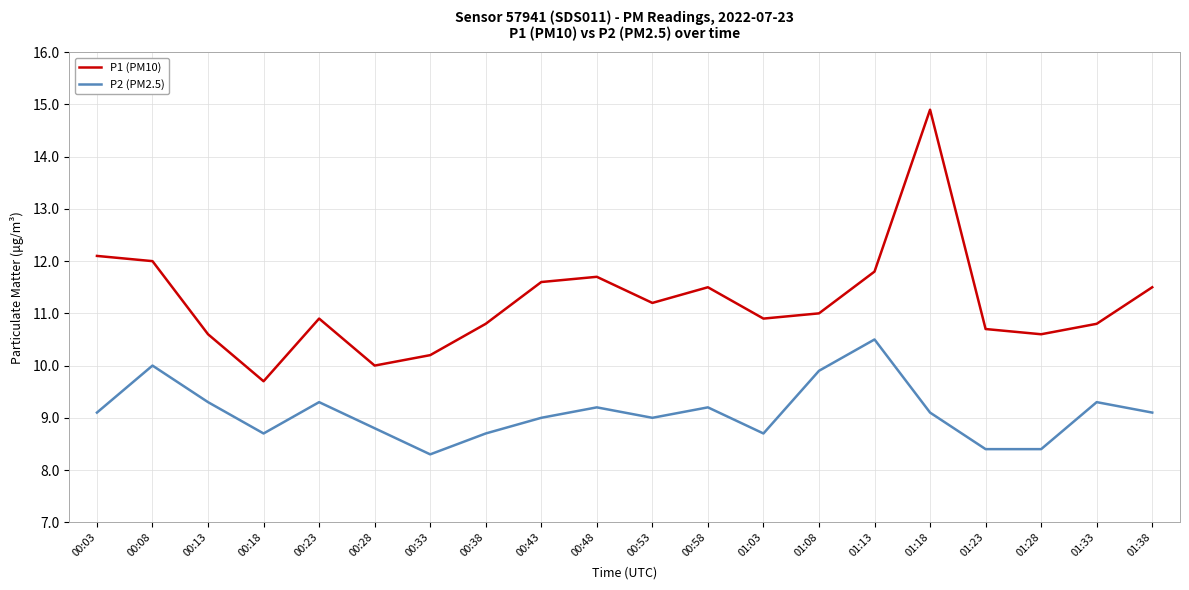

List the series in order of their overall mean, highest first.

P1 (PM10), P2 (PM2.5)